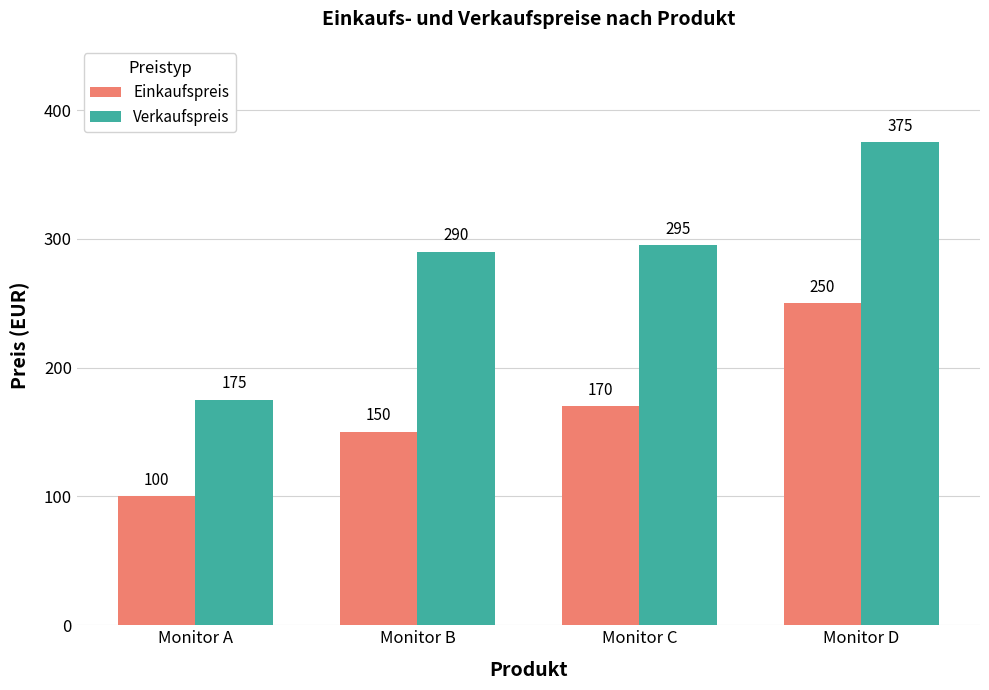

Which series has the largest range (max minus min)?

Verkaufspreis